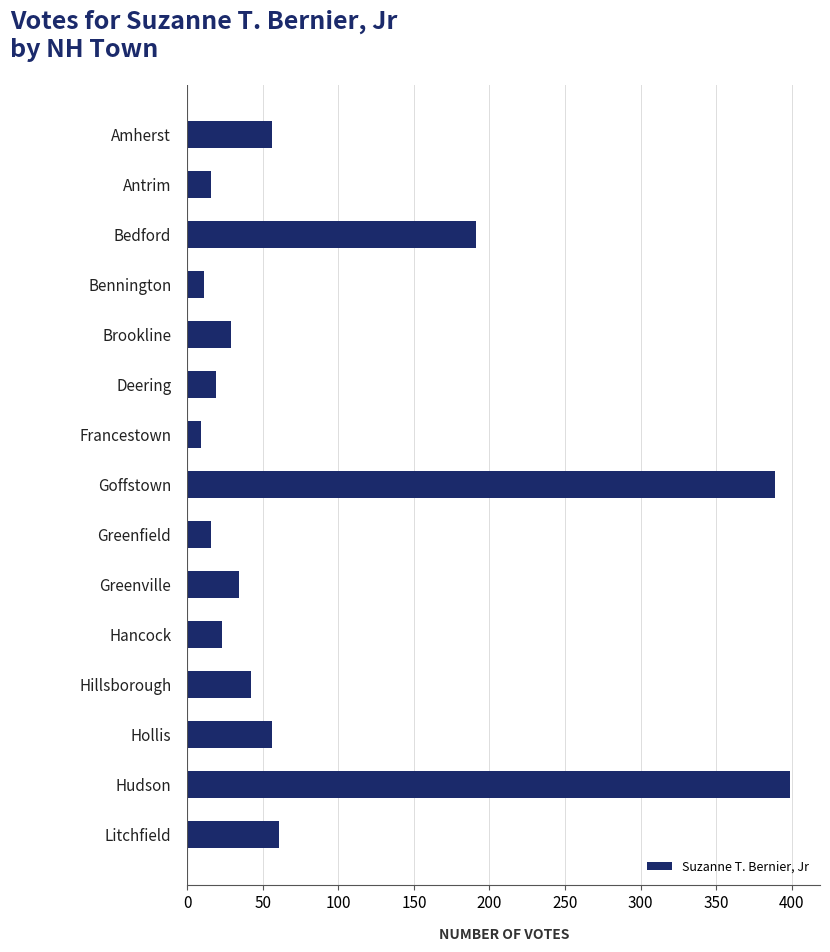

Is it true that the value at Hillsborough is 26?

False